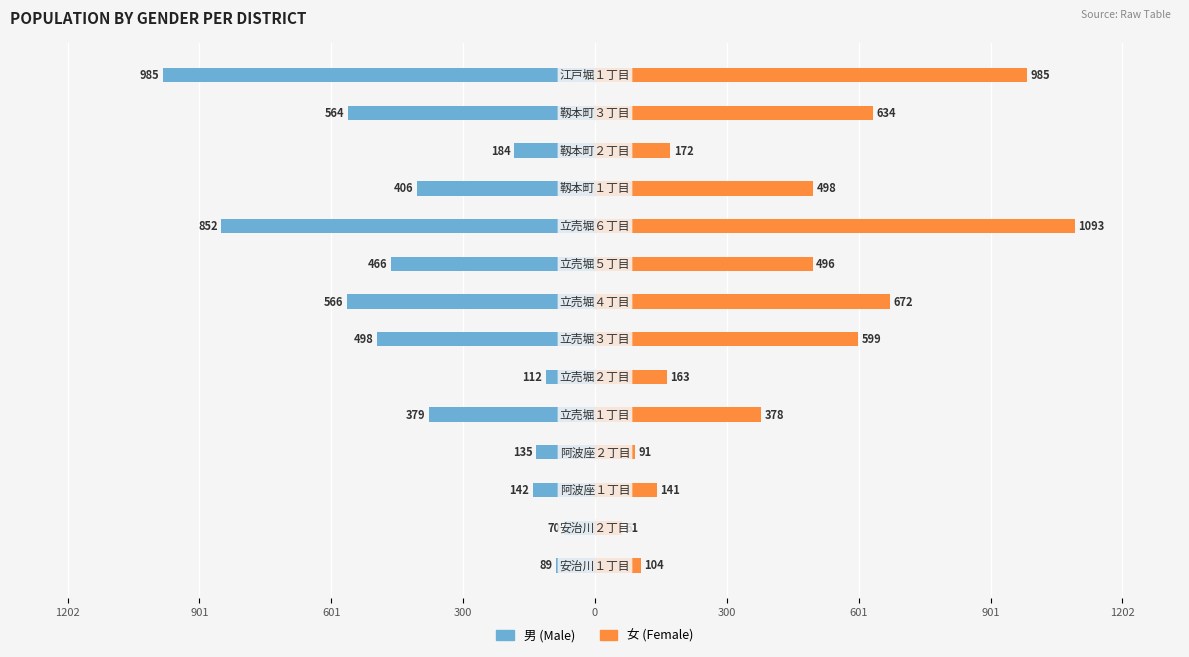

What are all the series names shown in the legend?

男 (Male), 女 (Female)